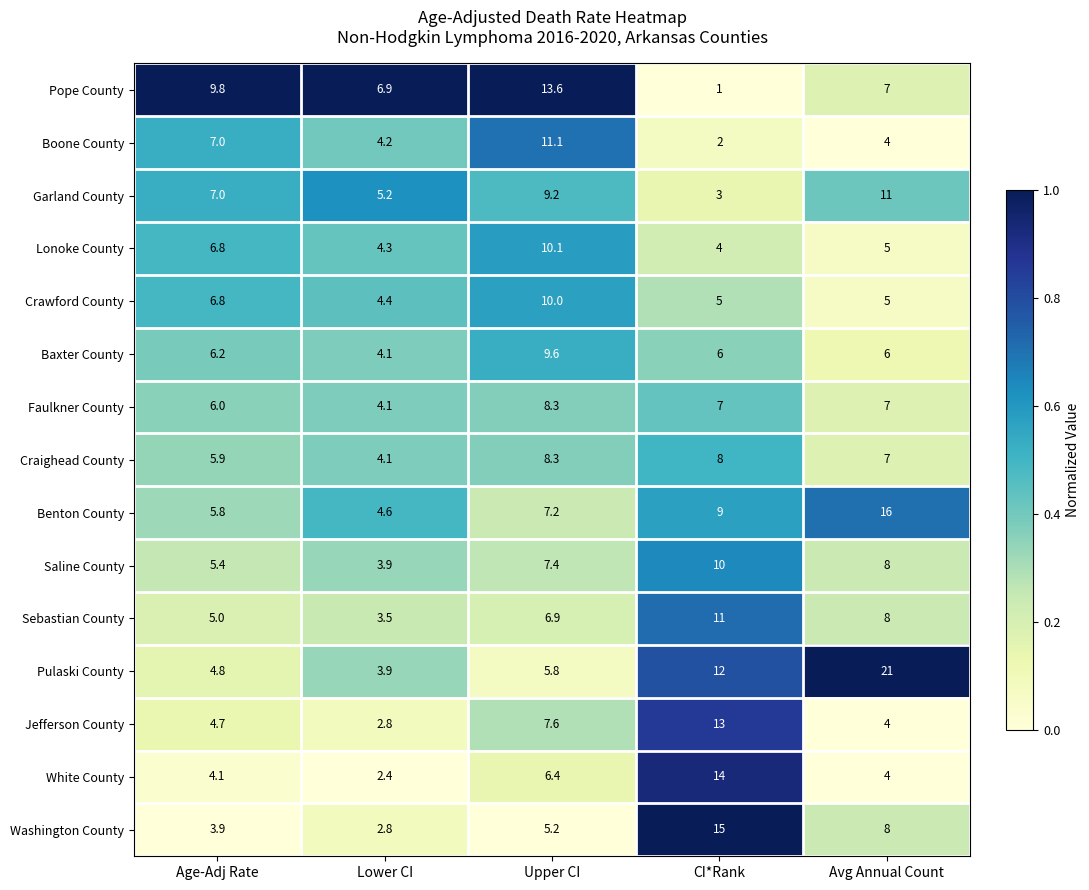

What is the greatest value displayed?

21.0